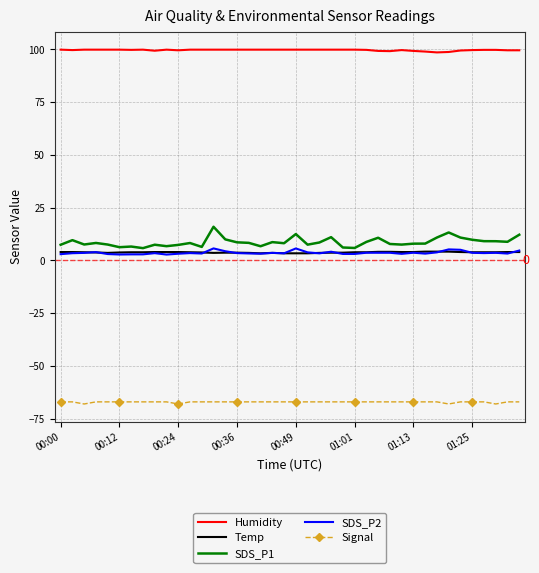

True or false: SDS_P2 and Humidity intersect in this chart.

False